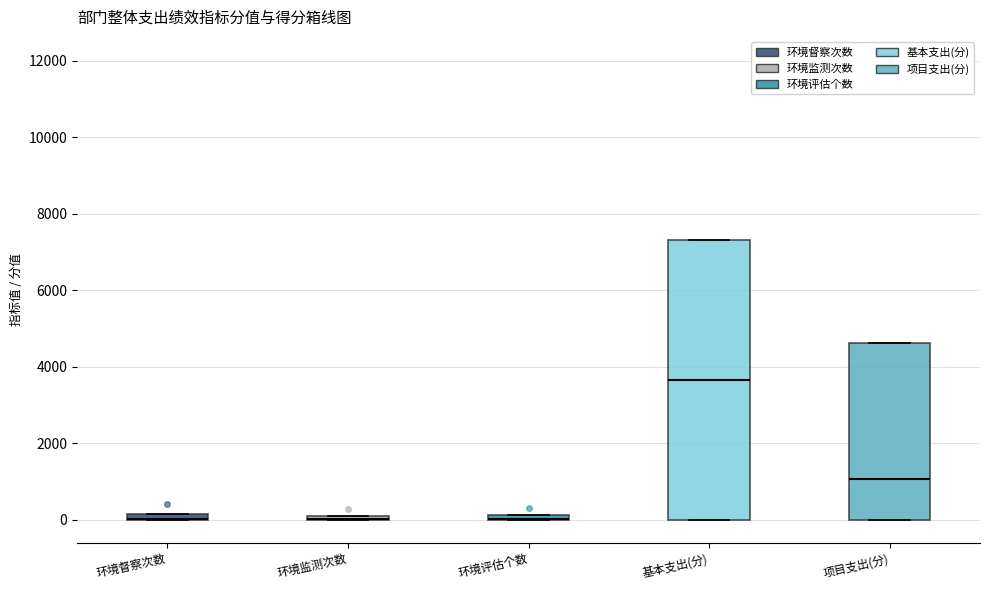

Which box is the tallest, from its lower edge to its upper edge?

基本支出(分)